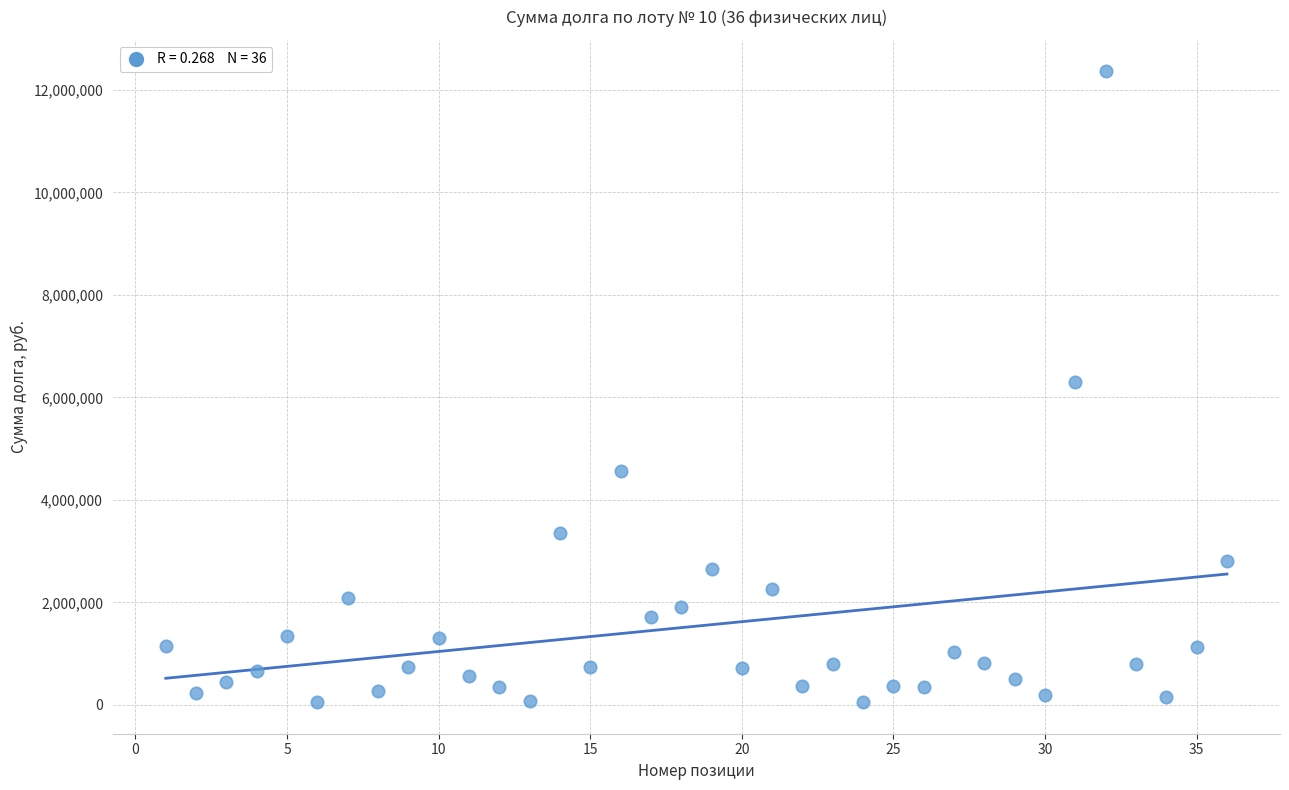

What is the range of X values (max minus min)?

35.0